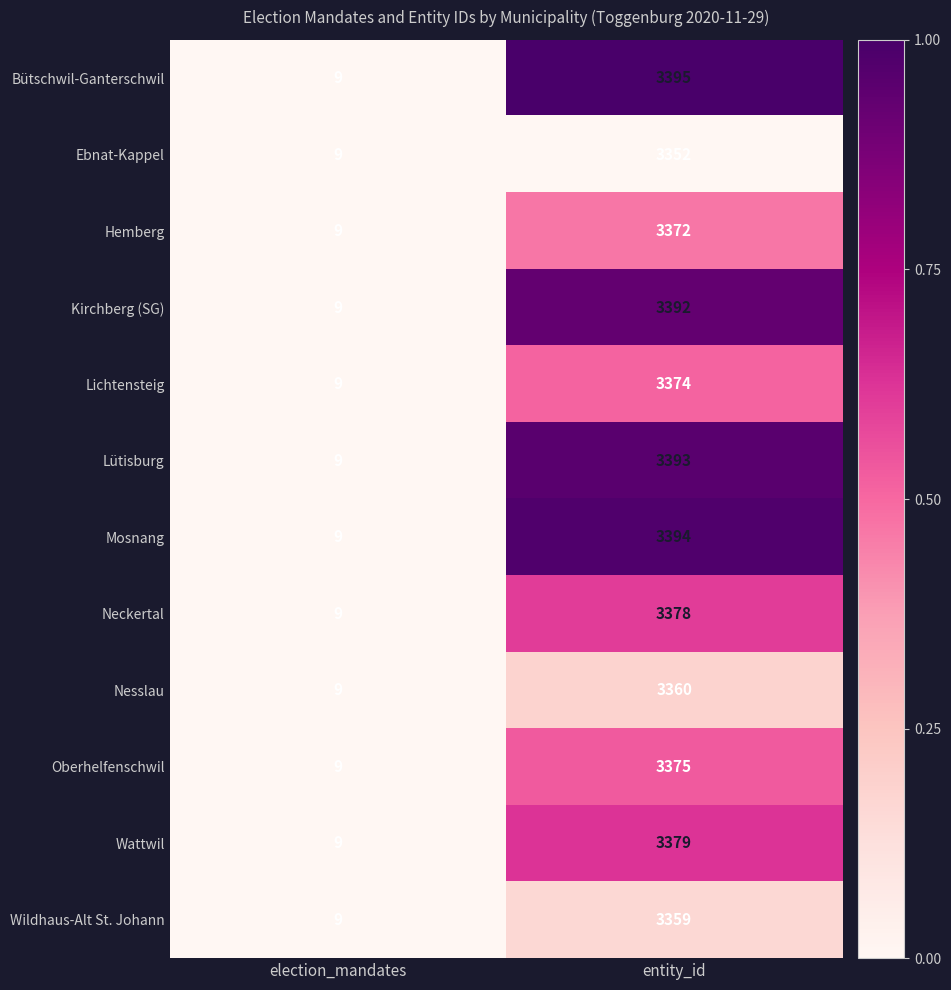

Is it true that Oberhelfenschwil equals 9 at election_mandates?

True